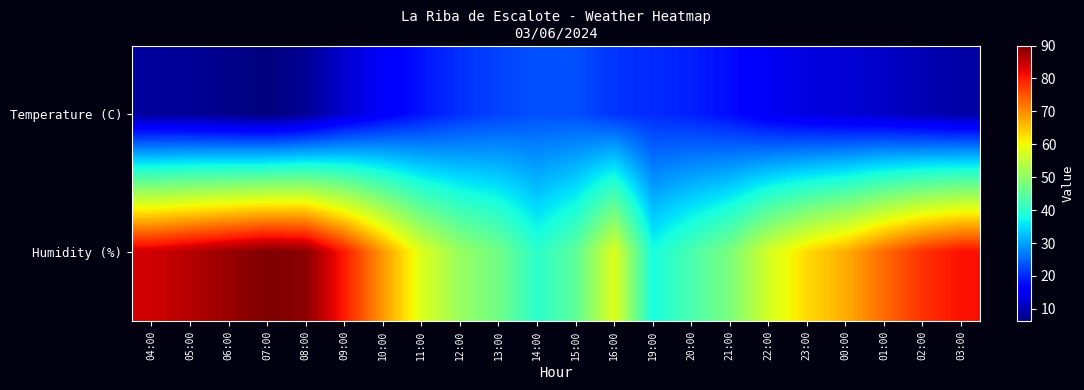

Reading right to left, list all the values displayed in this chart.

Temperature (C): 03:00=9.1	02:00=10.2	01:00=11.6	00:00=12.6	23:00=13.4	22:00=14.9	21:00=17.6	20:00=19.3	19:00=20.2	16:00=21.0	15:00=23.2	14:00=23.4	13:00=22.2	12:00=20.7	11:00=18.3	10:00=15.5	09:00=12.1	08:00=7.9	07:00=6.2	06:00=7.1	05:00=7.9	04:00=8.3
Humidity (%): 03:00=81.0	02:00=78.0	01:00=73.0	00:00=67.0	23:00=63.0	22:00=57.0	21:00=48.0	20:00=43.0	19:00=38.0	16:00=58.0	15:00=45.0	14:00=40.0	13:00=47.0	12:00=51.0	11:00=58.0	10:00=69.0	09:00=80.0	08:00=89.0	07:00=90.0	06:00=88.0	05:00=86.0	04:00=84.0